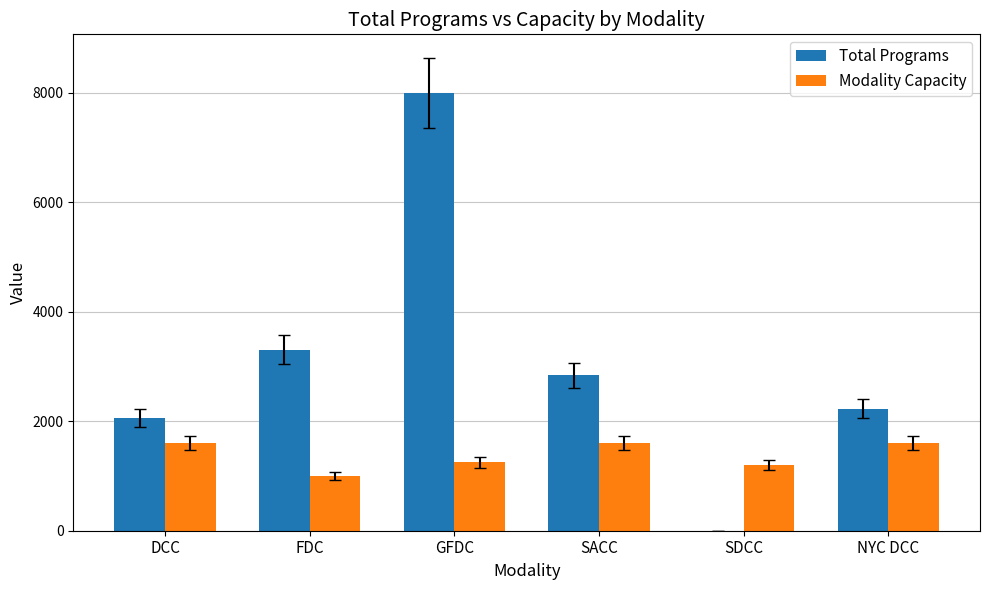

Count the number of data series in this chart.

2